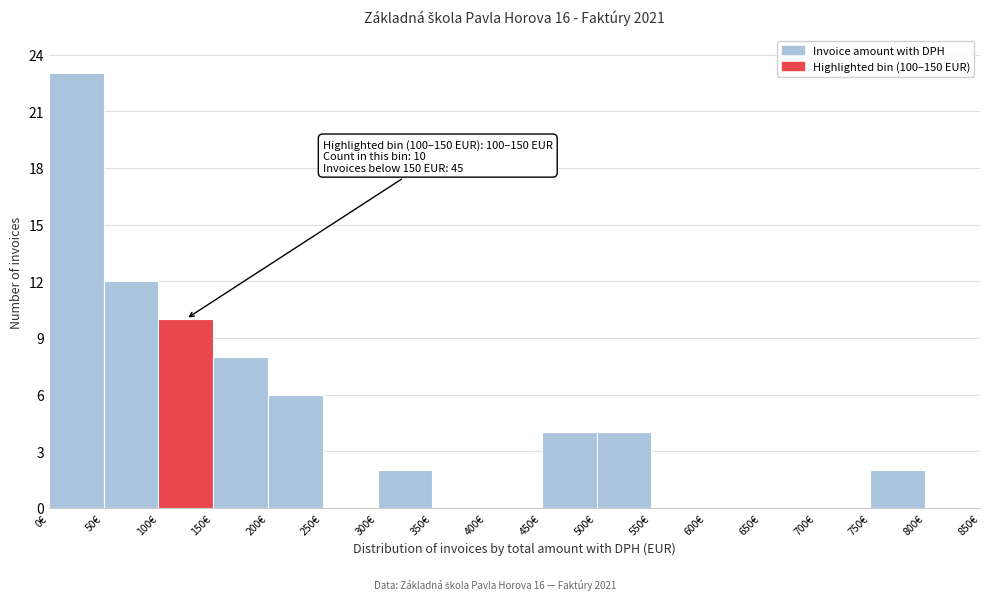

Which range on the x-axis has the tallest bar?

0 to 50